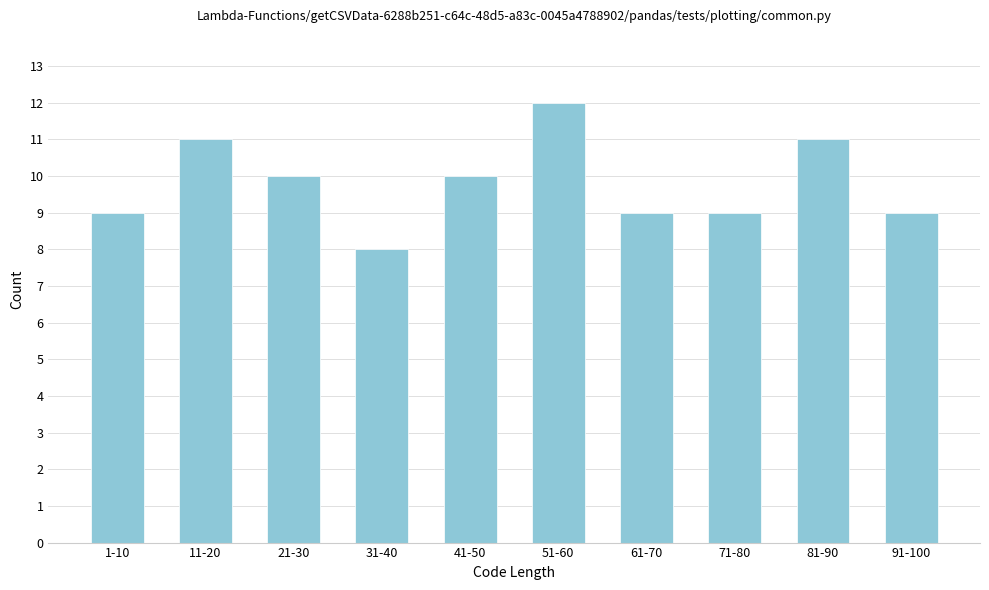

Reading right to left, what are all the values shown in this chart?

9	11	9	9	12	10	8	10	11	9